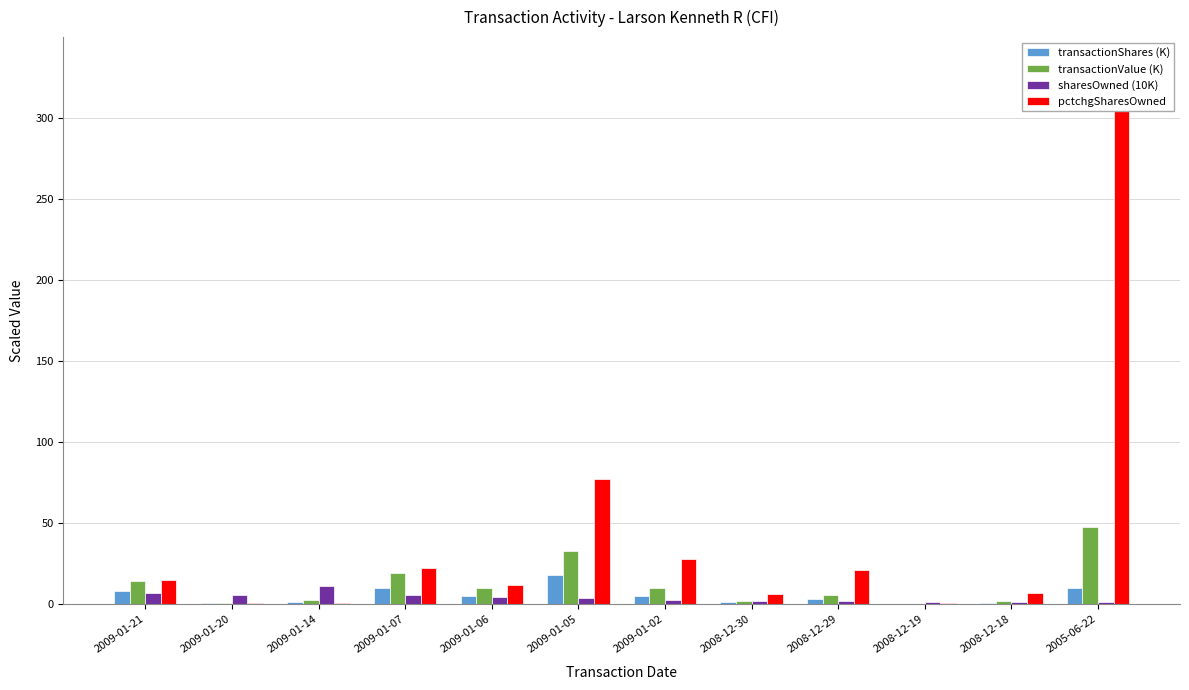

True or false: transactionValue (K) has a value of 2.1 at 2008-12-30.

True